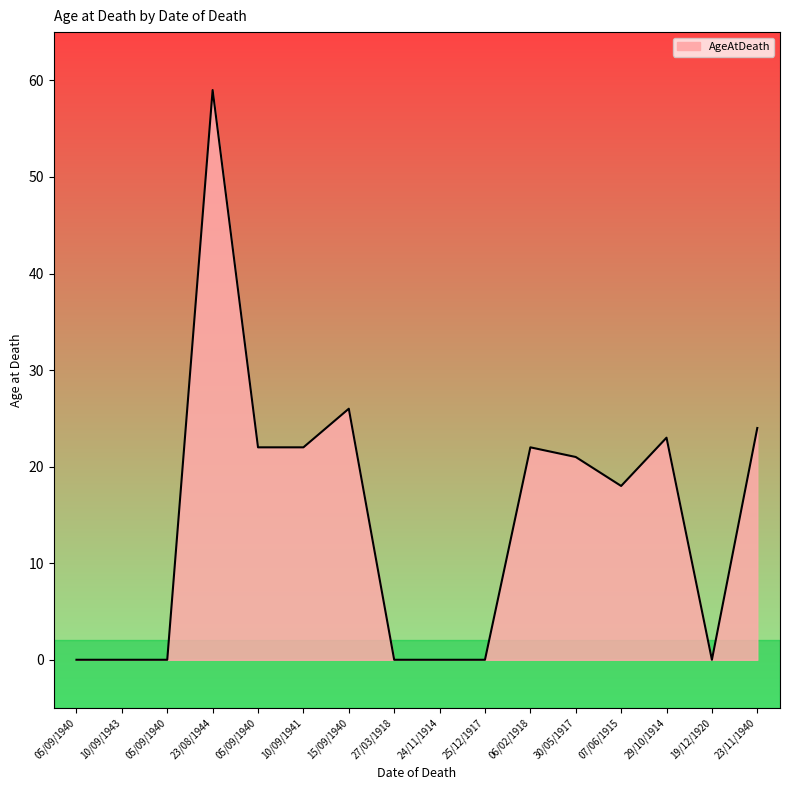

Reading left to right, what are all the values shown in this chart?

05/09/1940=0	10/09/1943=0	05/09/1940=0	23/08/1944=59	05/09/1940=22	10/09/1941=22	15/09/1940=26	27/03/1918=0	24/11/1914=0	25/12/1917=0	06/02/1918=22	30/05/1917=21	07/06/1915=18	29/10/1914=23	19/12/1920=0	23/11/1940=24